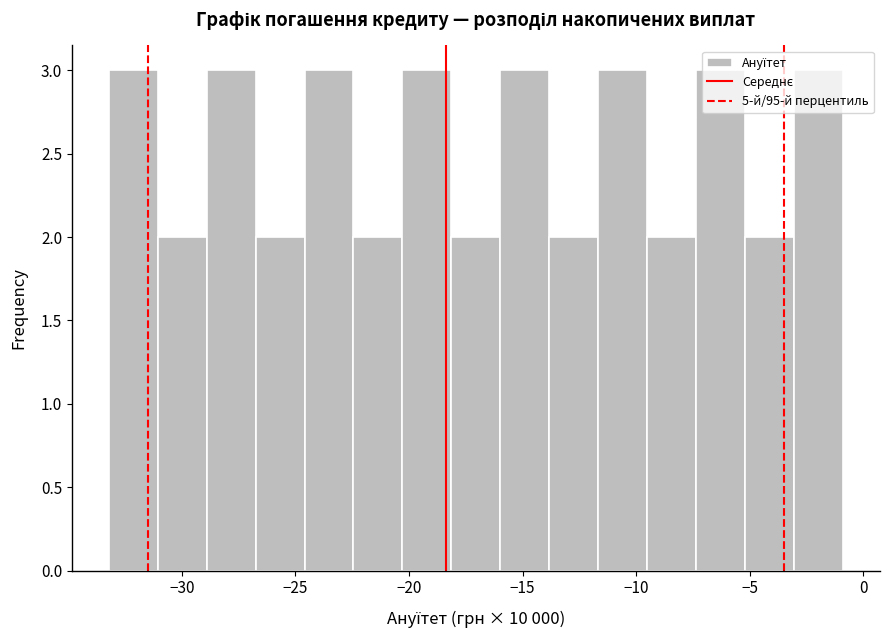

Reading left to right, transcribe this chart: for each bar, give the range it covers on the x-axis and its height. Neither the bar edges nor the heights are printed on the chart, so give them approximately, as read against the axes.

-33.0 to -31.0: 3
-31.0 to -29.0: 2
-29.0 to -27.0: 3
-27.0 to -24.5: 2
-24.5 to -22.5: 3
-22.5 to -20.5: 2
-20.5 to -18.0: 3
-18.0 to -16.0: 2
-16.0 to -14.0: 3
-14.0 to -11.5: 2
-11.5 to -9.5: 3
-9.5 to -7.5: 2
-7.5 to -5.0: 3
-5.0 to -3.0: 2
-3.0 to -1.0: 3